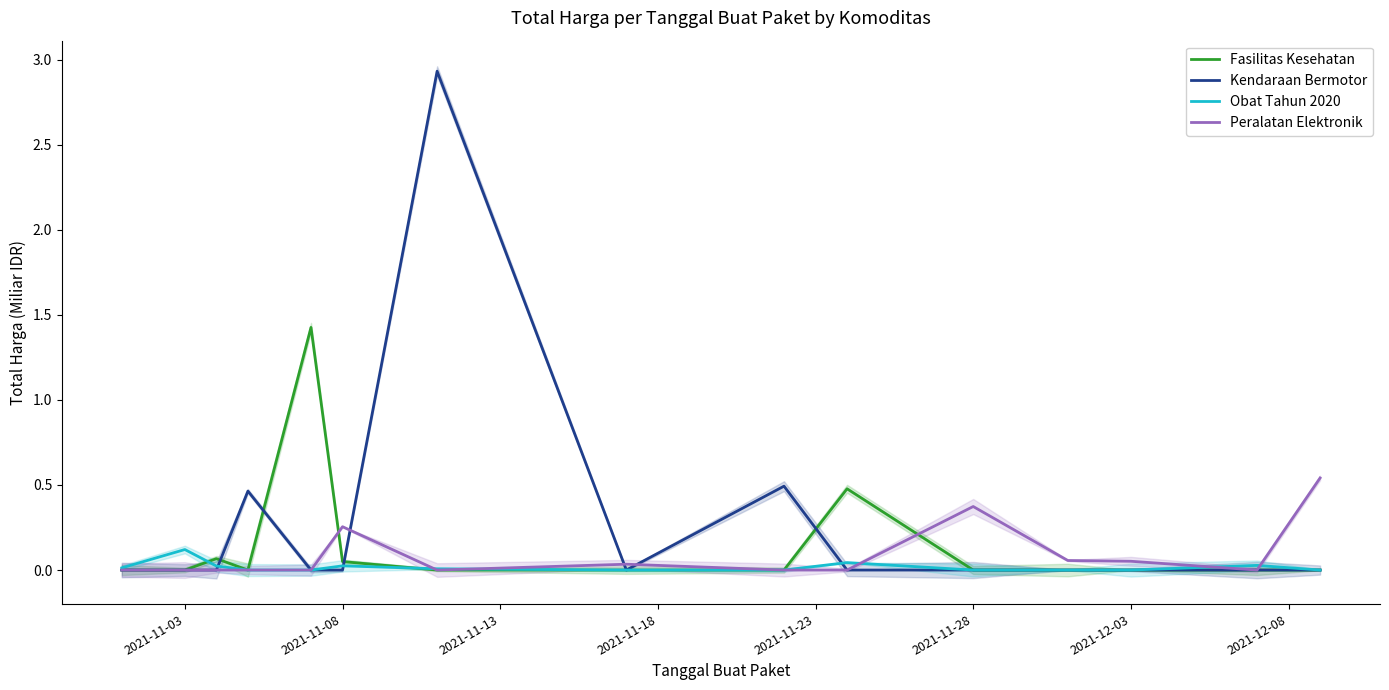

What are all the series names shown in the legend?

Fasilitas Kesehatan, Kendaraan Bermotor, Obat Tahun 2020, Peralatan Elektronik